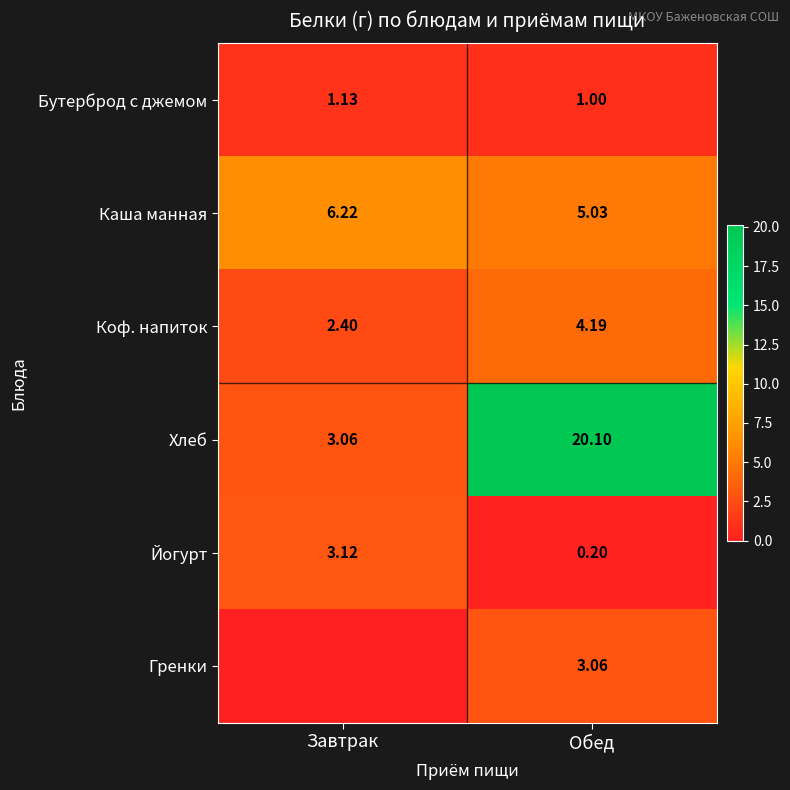

Which category has the lowest value in the Бутерброд с джемом series?

Обед